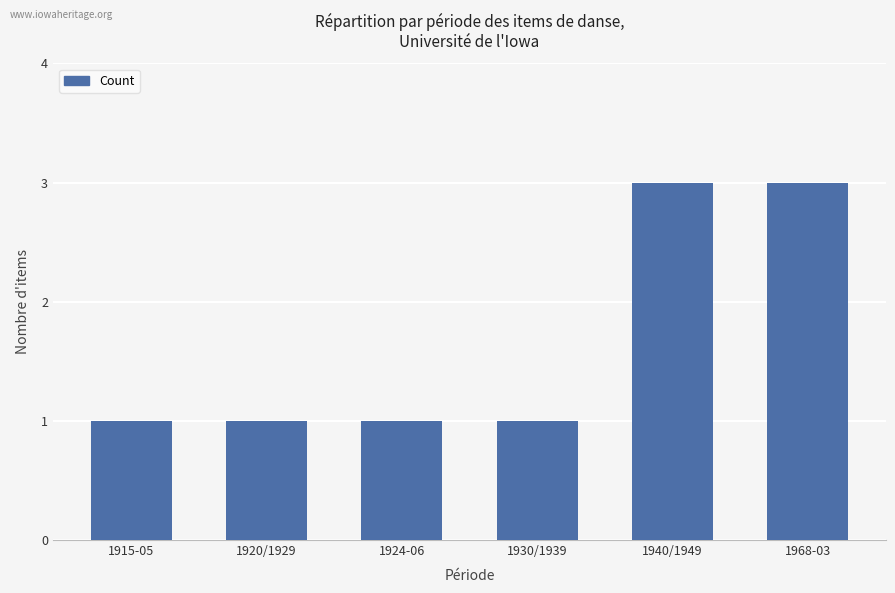

The chart shows a value of 0 at 1930/1939. True or false?

False